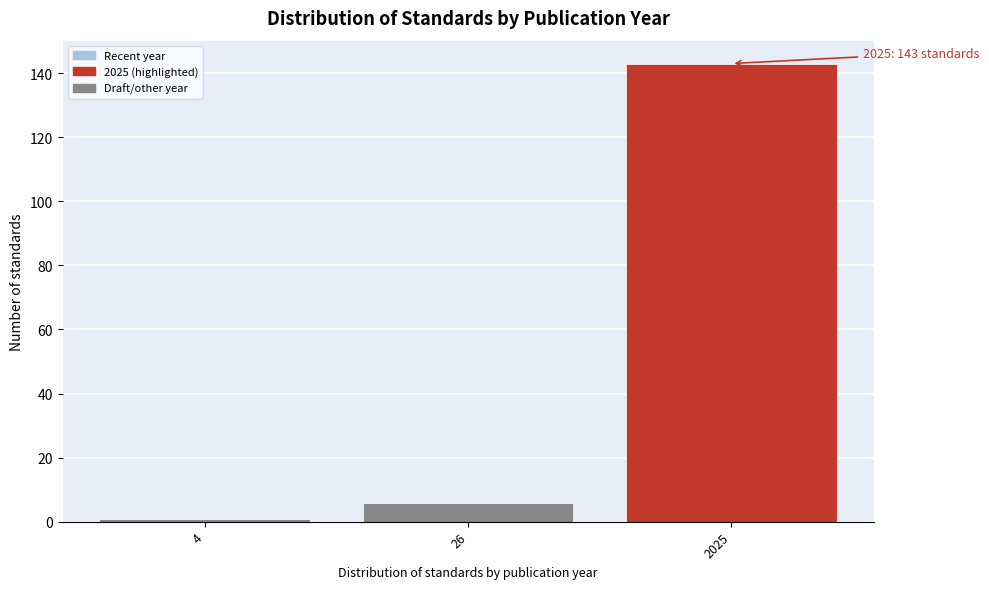

Reading left to right, extract all data points from this chart.

4=1	26=6	2025=143